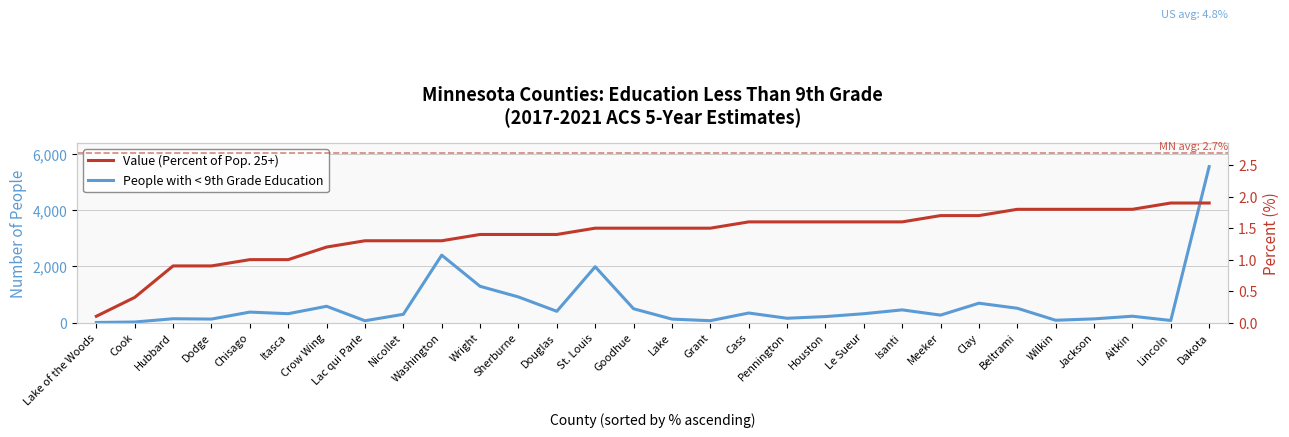

True or false: Value (Percent of Pop. 25+) and People with < 9th Grade Education intersect in this chart.

False